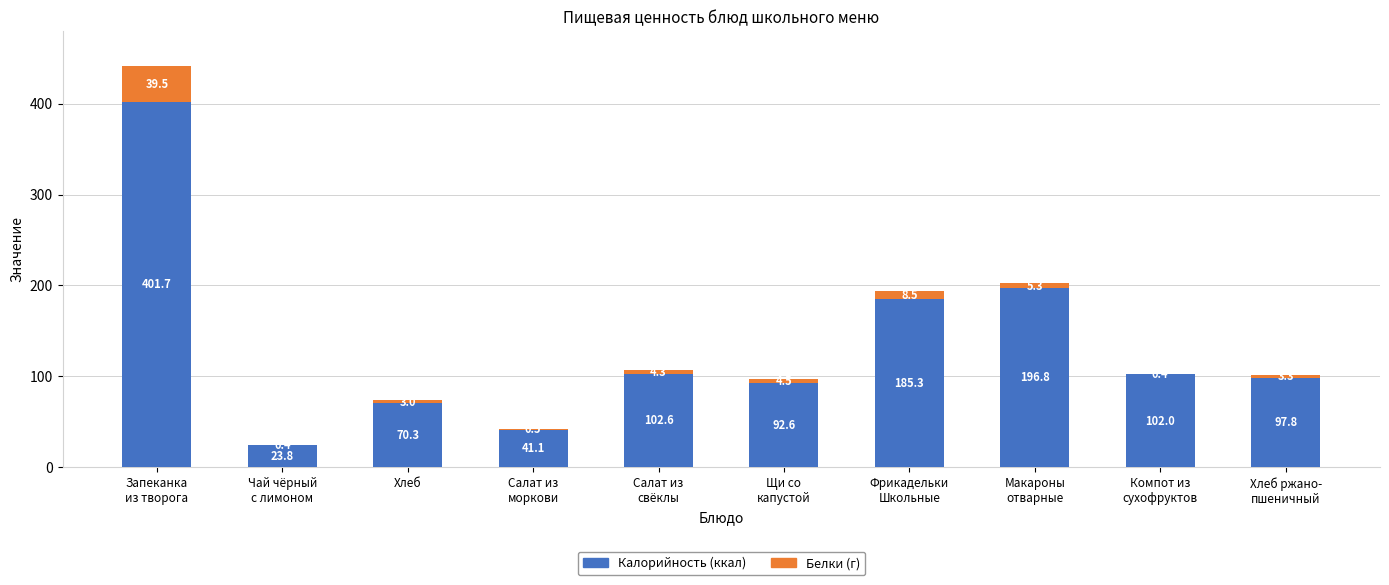

What is the total value across all series at Хлеб?

73.3